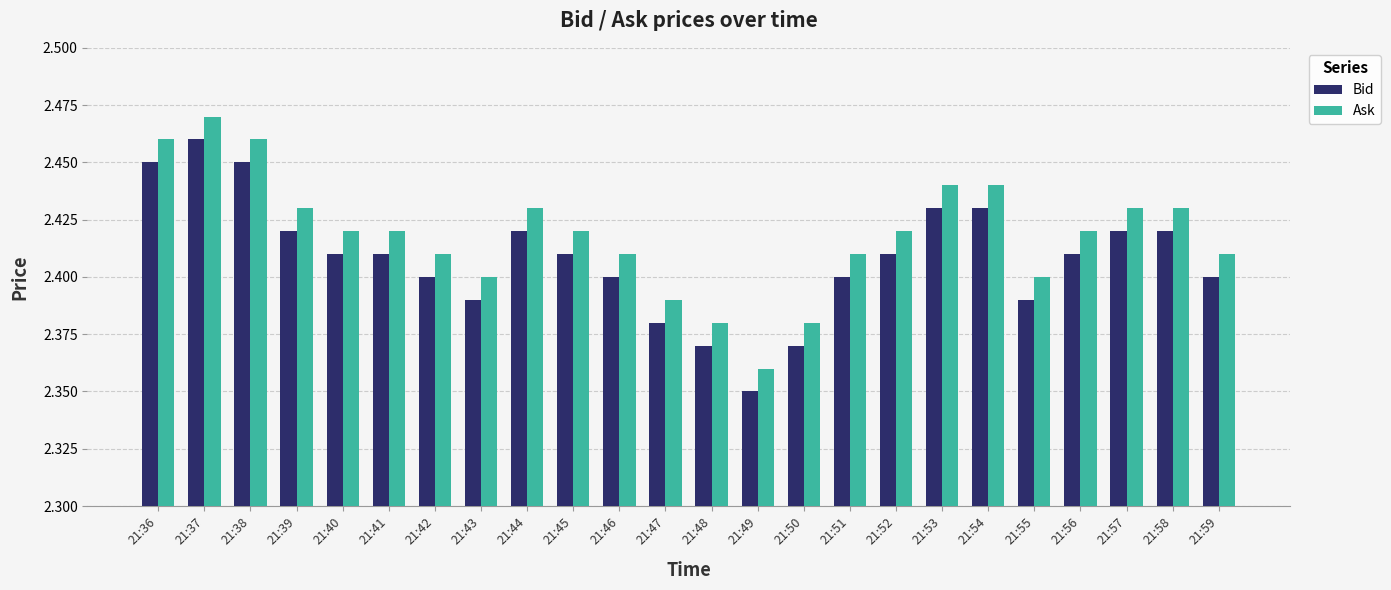

At which label does Ask reach its minimum?

21:49